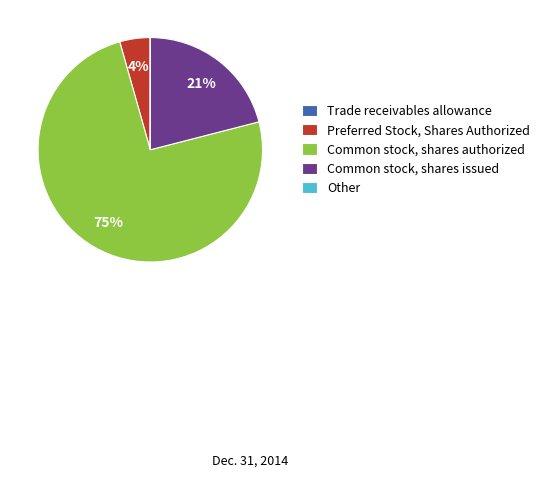

Does any single category account for the majority?

Yes